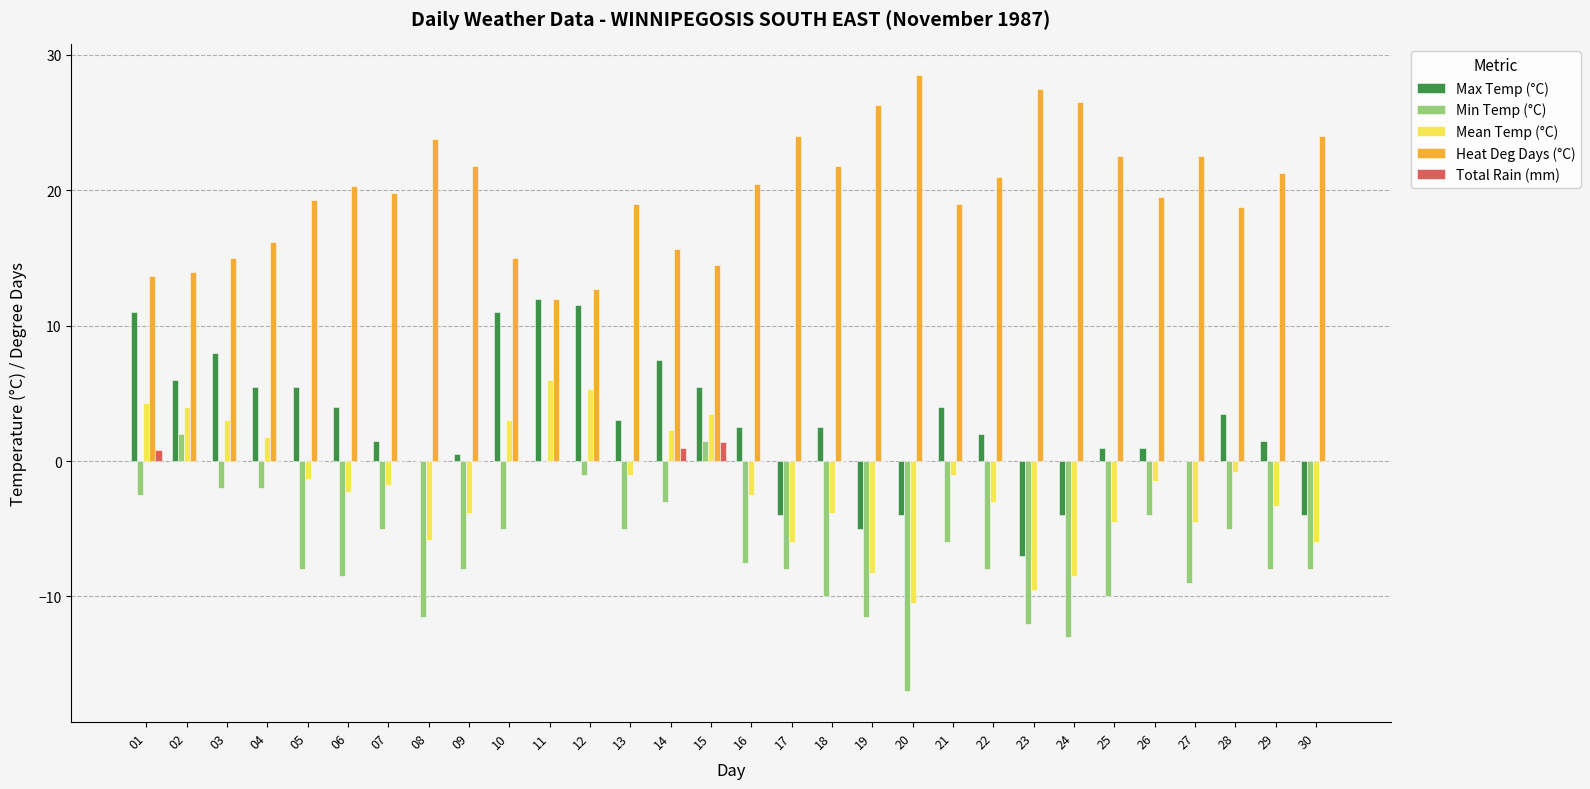

How many distinct data groups are displayed?

5